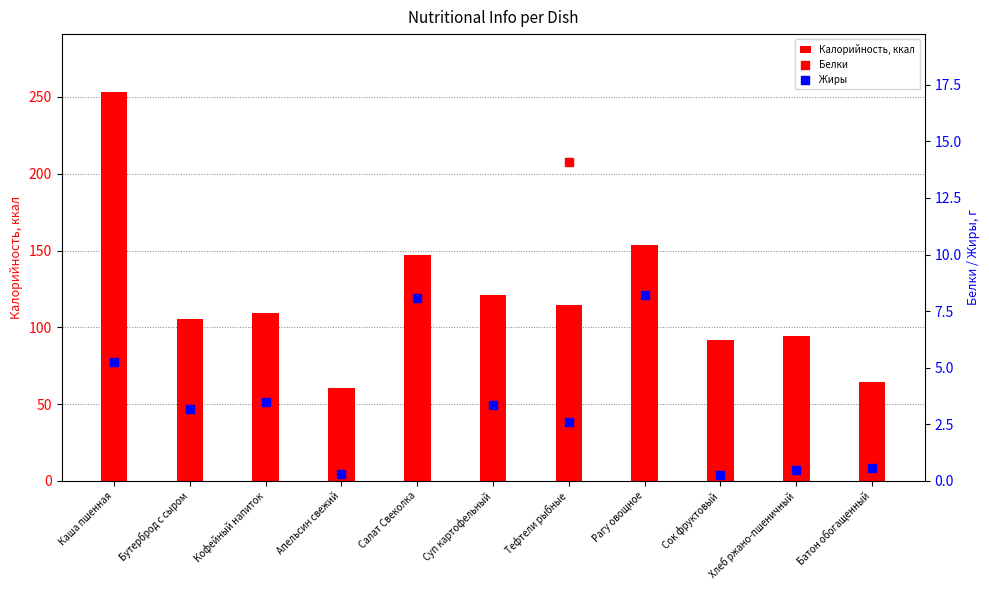

Which series has the largest total across all categories?

Калорийность, ккал